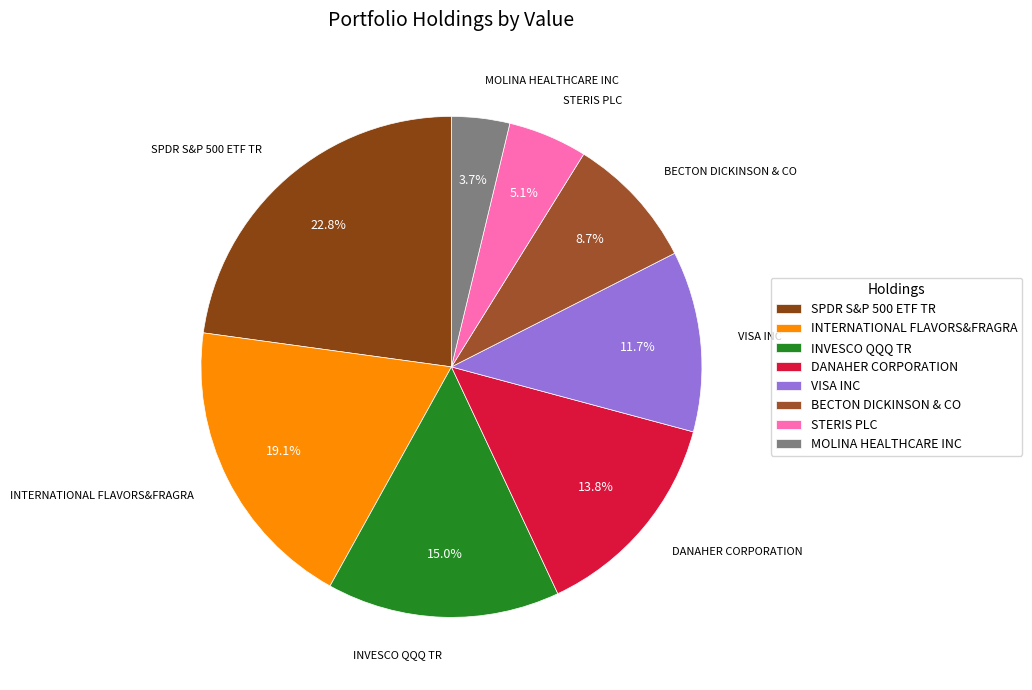

To the nearest percent, what is the difference between the largest and smallest slice percentages?

19%